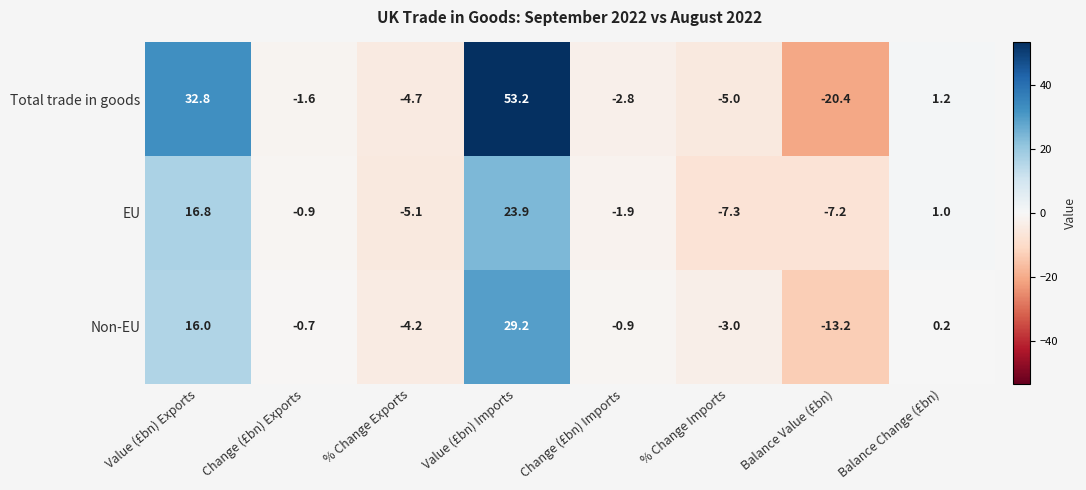

At which category is the sum across all series the highest?

Value (£bn) Imports